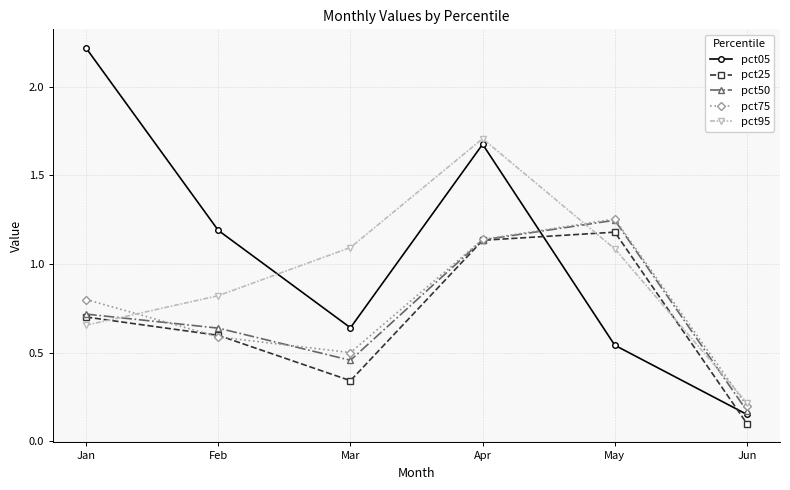

What is the difference between the highest and lowest values at Mar?

0.8